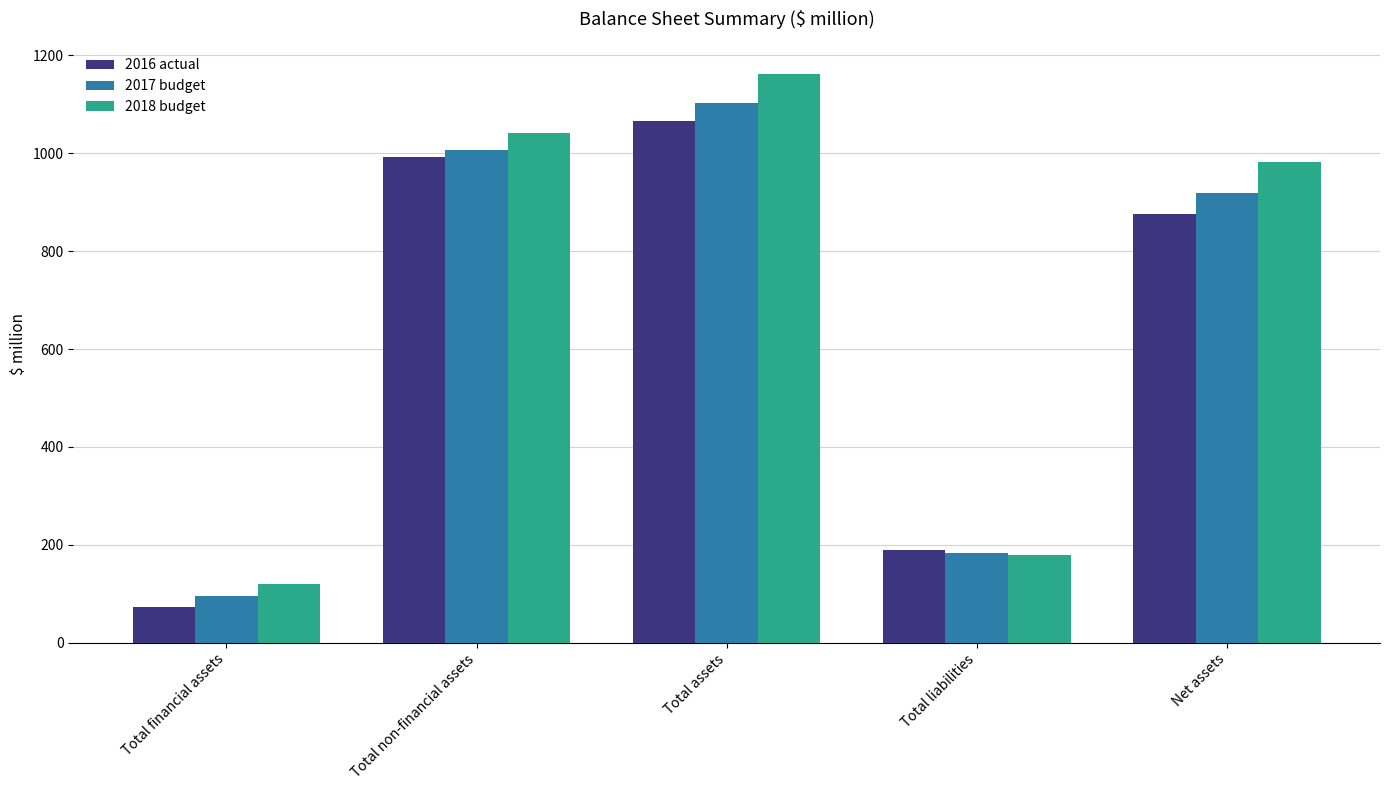

What is the sum of the 2018 budget values at Net assets and Total assets?

2143.0